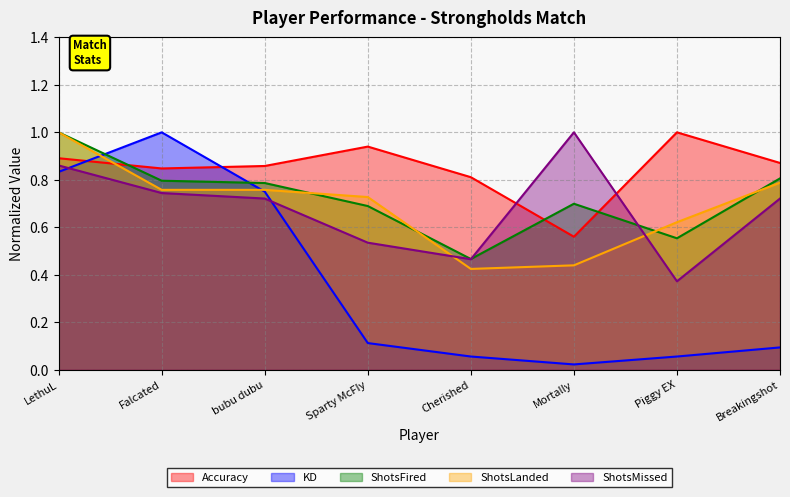

Rank the series by their maximum value, from highest to lowest.

Accuracy, KD, ShotsFired, ShotsLanded, ShotsMissed